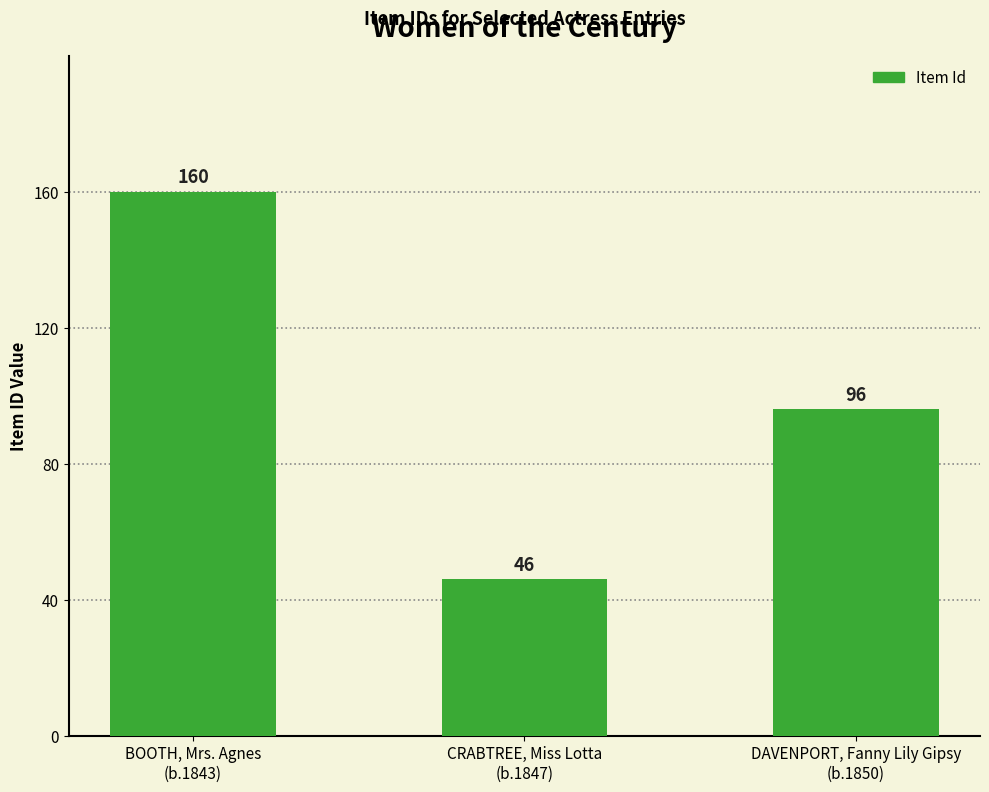

Which has a higher value, DAVENPORT, Fanny Lily Gipsy
(b.1850) or BOOTH, Mrs. Agnes
(b.1843)?

BOOTH, Mrs. Agnes
(b.1843)